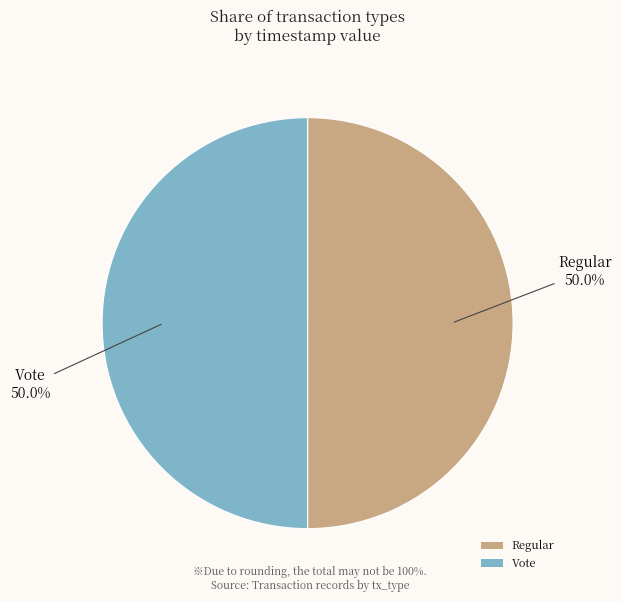

What is the ratio of the value at Vote to the value at Regular?

1.0